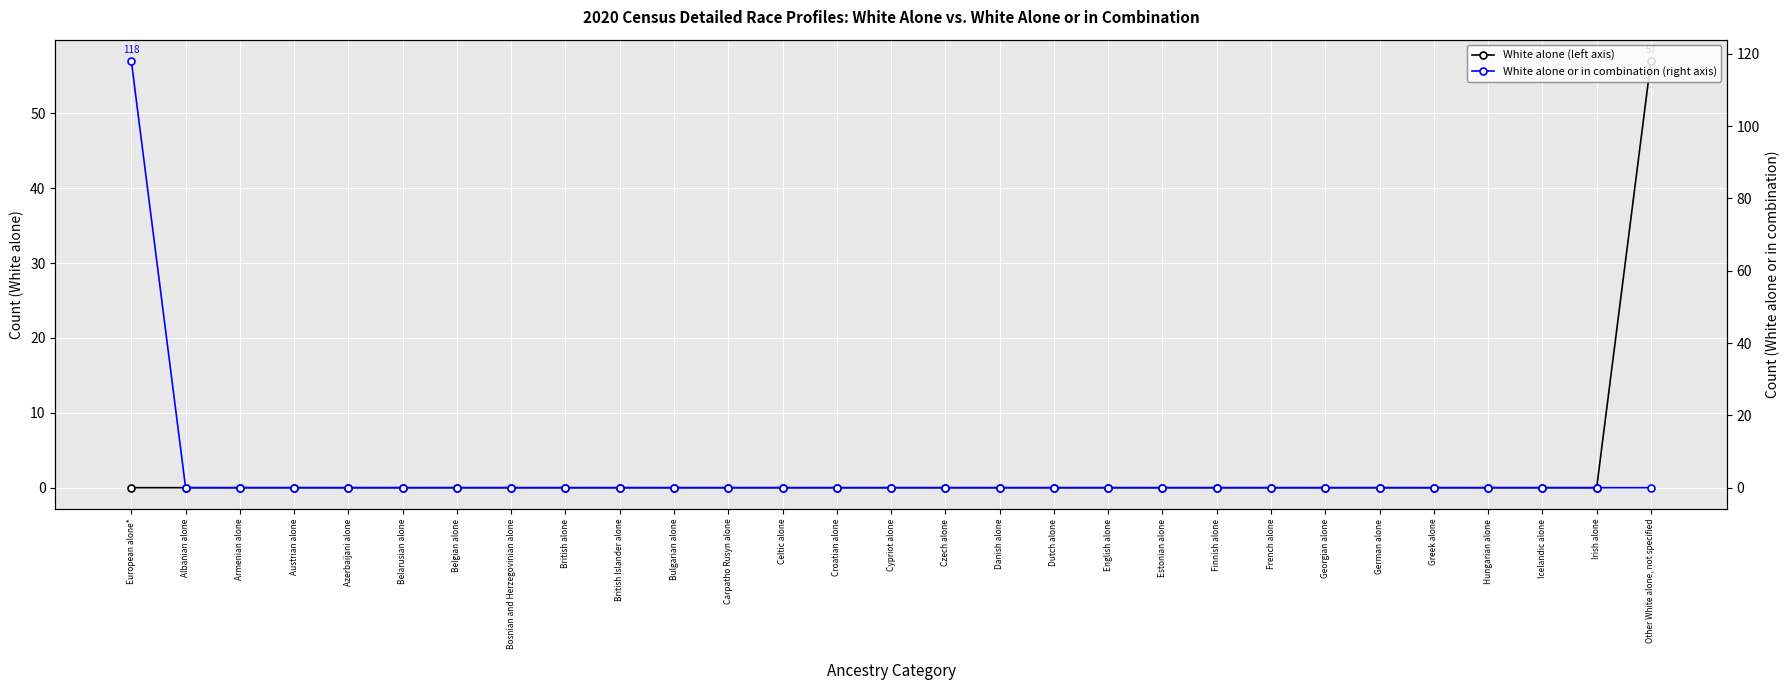

How many data points does each series have?

29